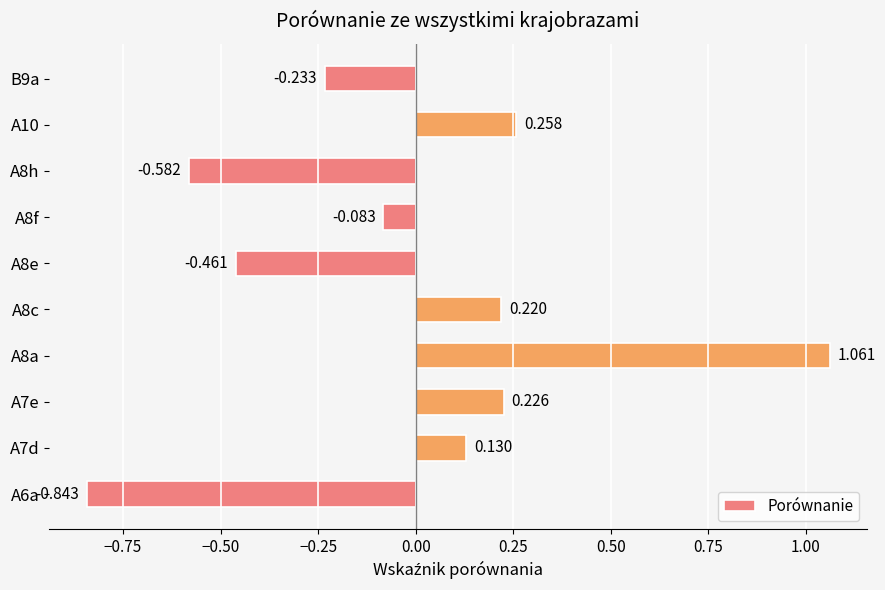

How many bars are there in total?

10